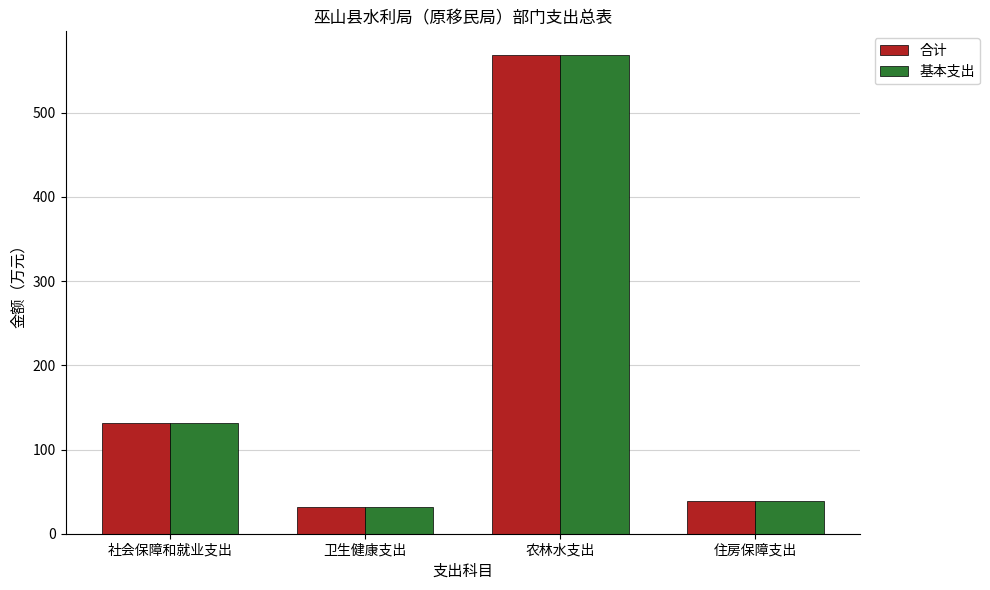

How many data points in 合计 are less than 131?

2